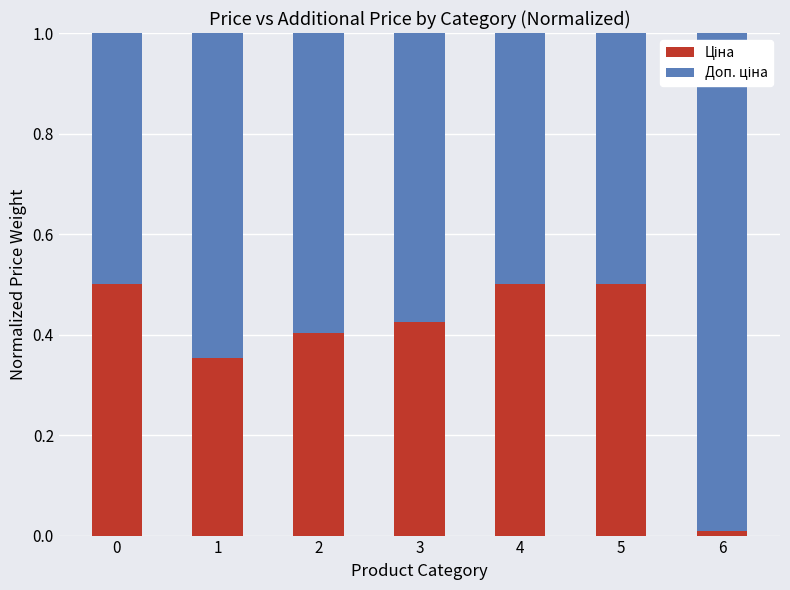

What is the total value across all series at 5?

1.0